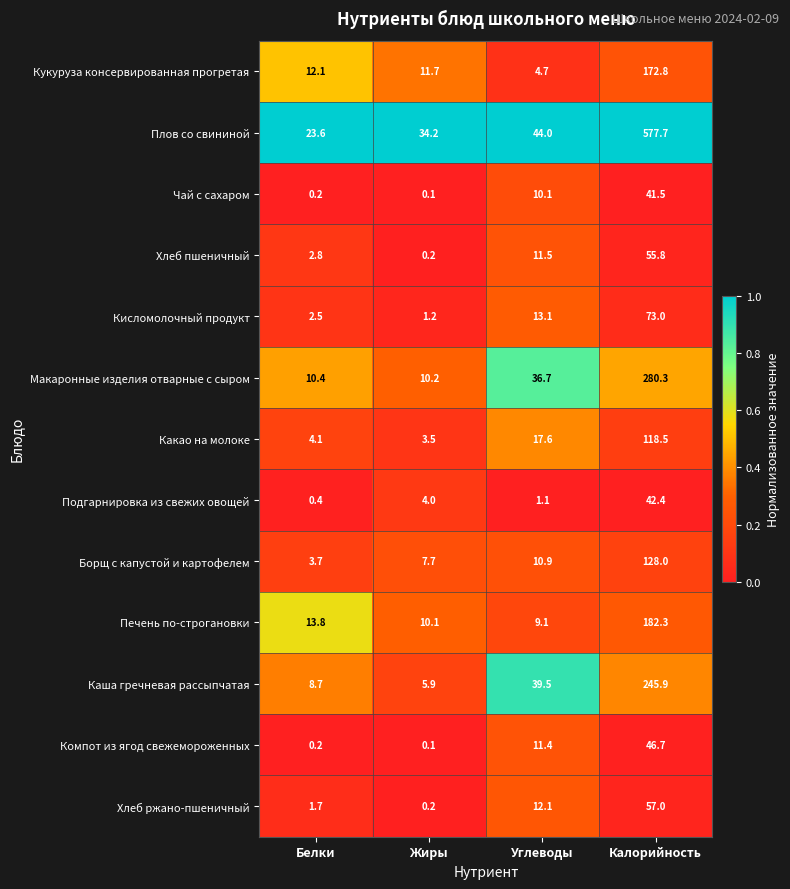

Where is Макаронные изделия отварные с сыром nearest to the value 145?

Углеводы